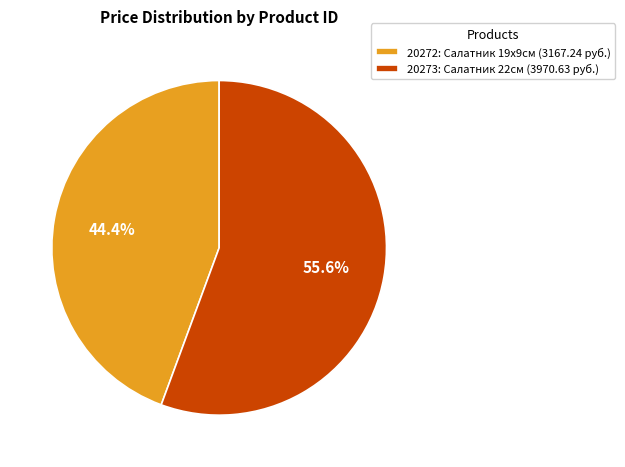

True or false: 20272 accounts for 33% of the total.

False